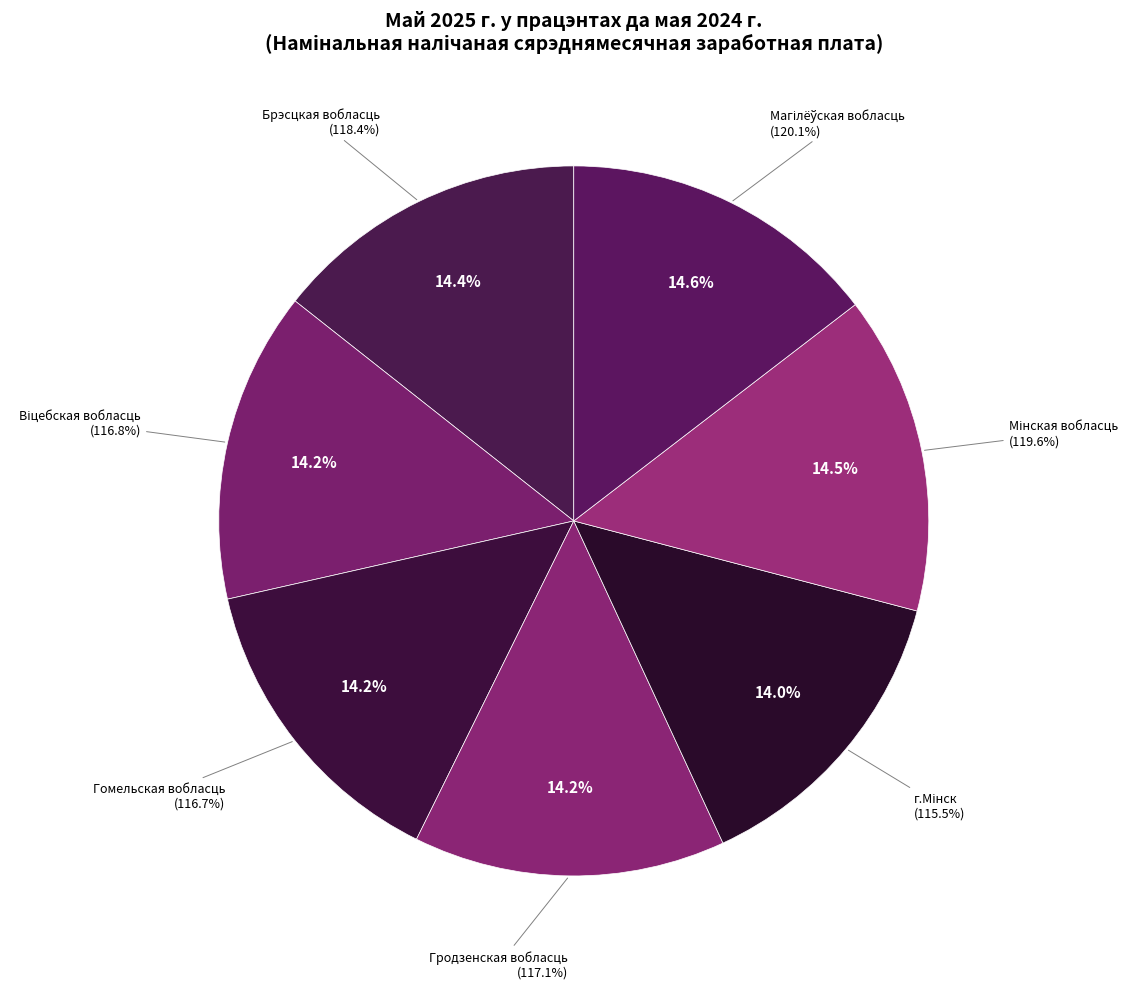

How many segments does this pie chart have?

7